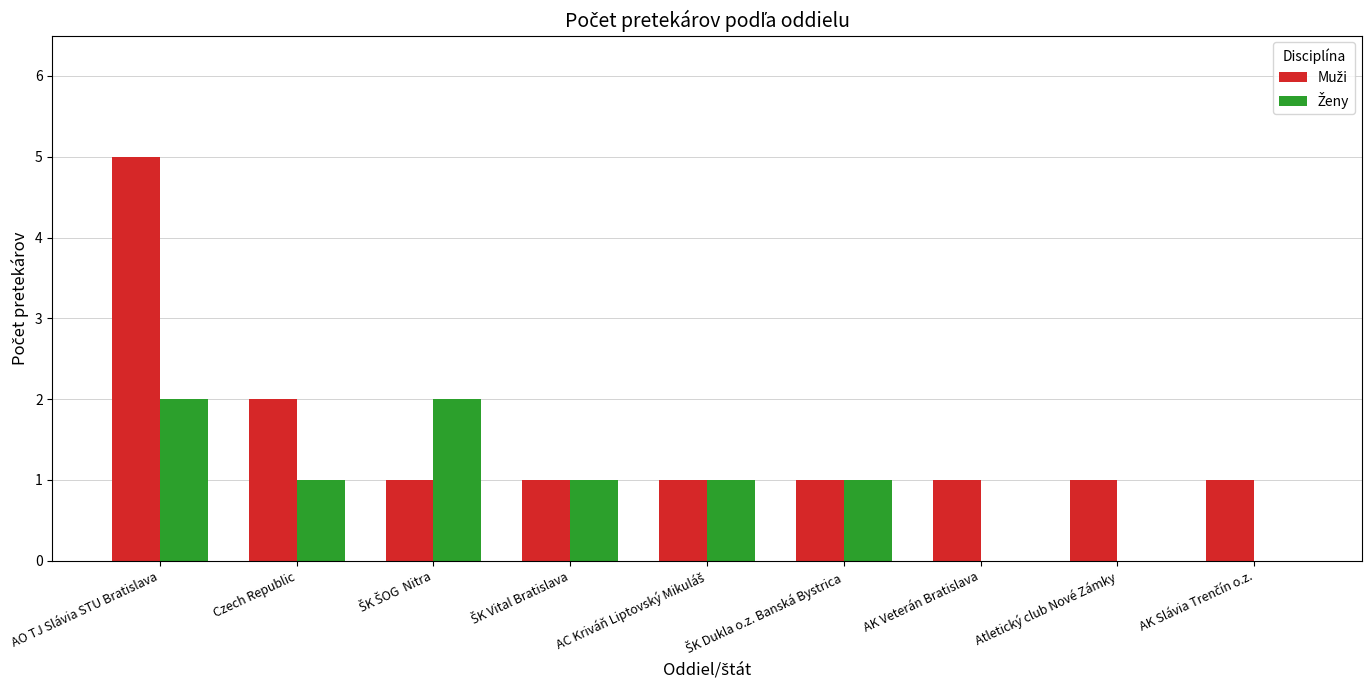

How many groups of bars are there?

9